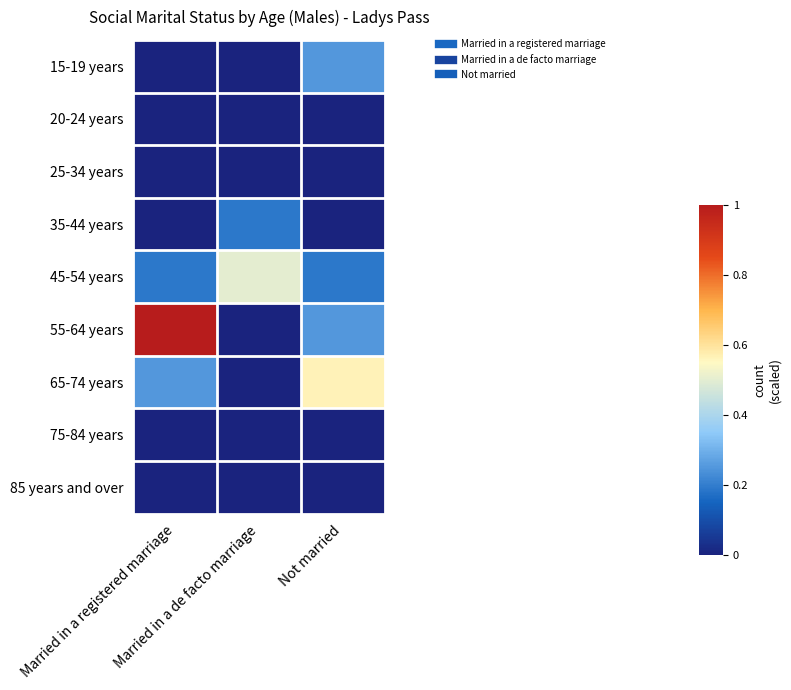

Which series has the largest total across all categories?

55-64 years